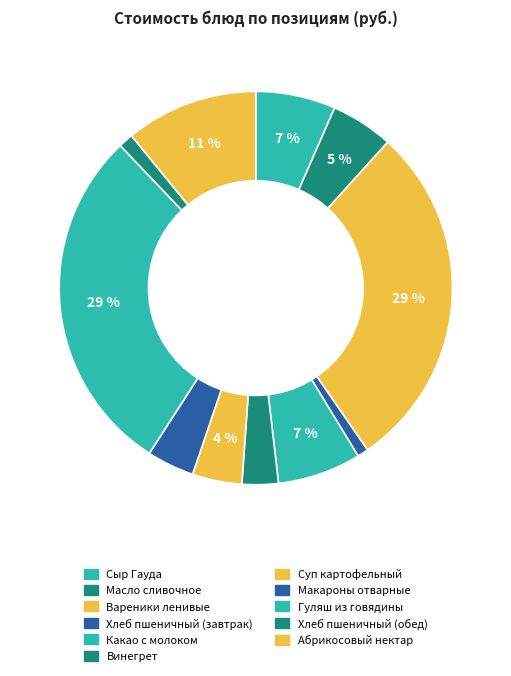

To the nearest percent, what percentage of the pie is Какао с молоком?

7%